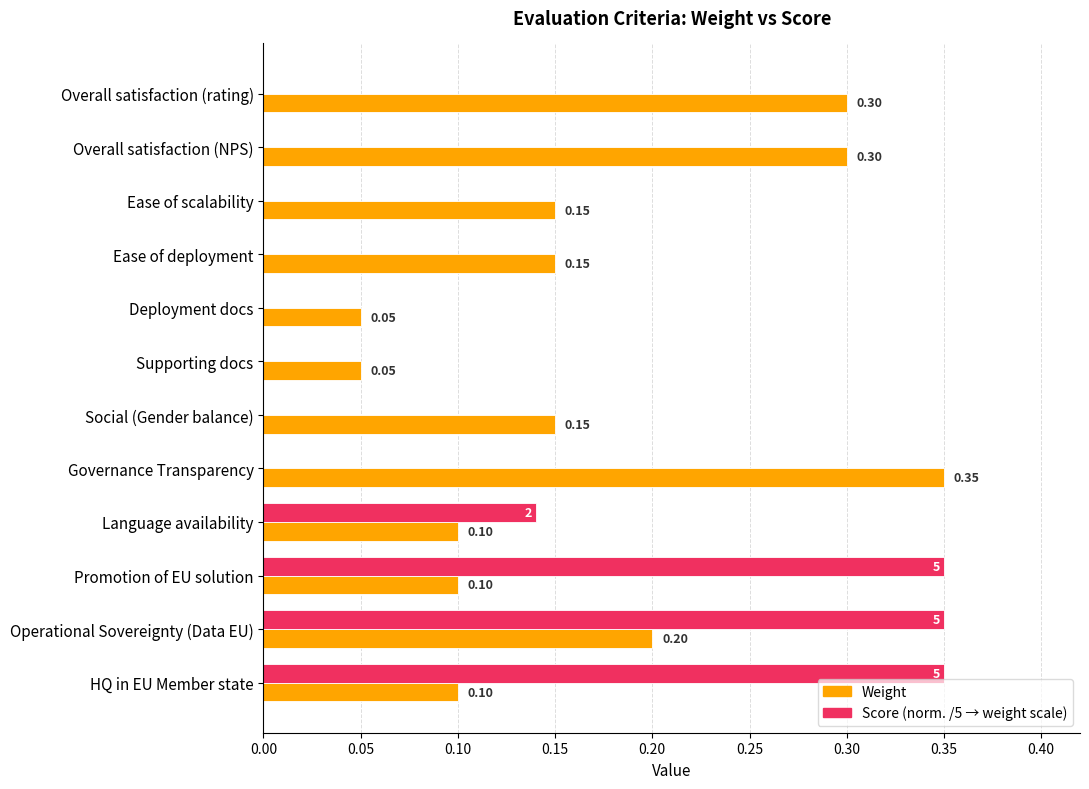

At which category is the sum across all series the highest?

Operational Sovereignty (Data EU)